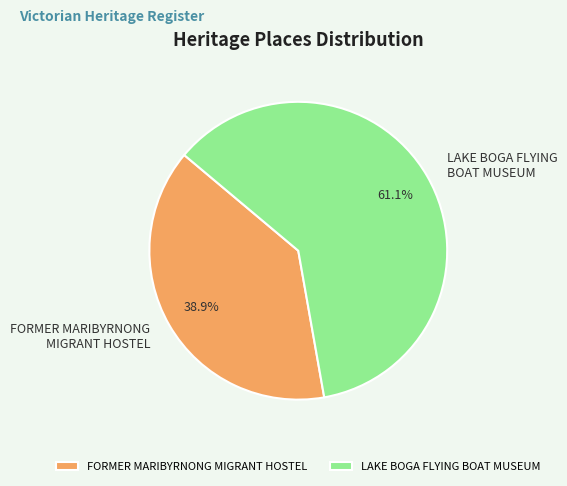

Is there a majority slice in this chart?

Yes